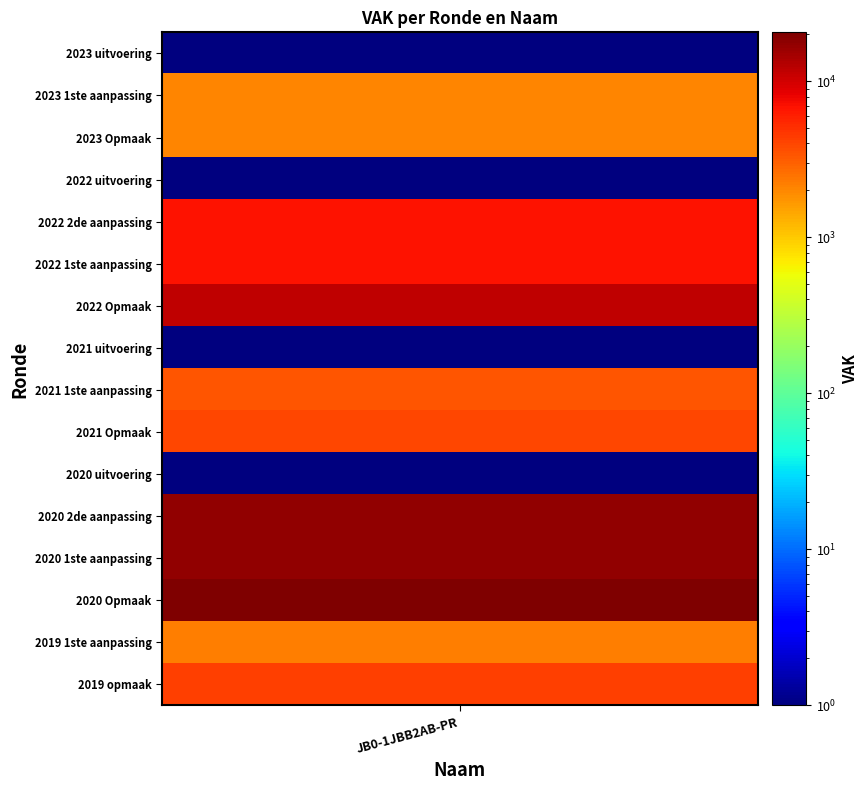

Reading left to right, transcribe all the data shown in this chart.

0	2033	2033	0	6808	6808	11930	0	3375	3949	0	17605	17605	20631	2245	4307